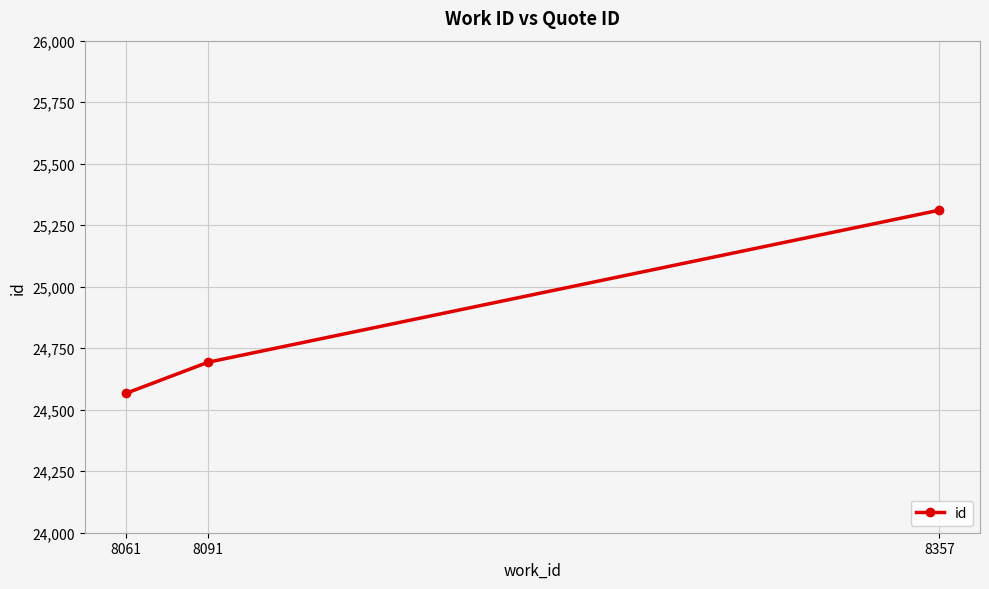

The value at 8357 is 25311. True or false?

True